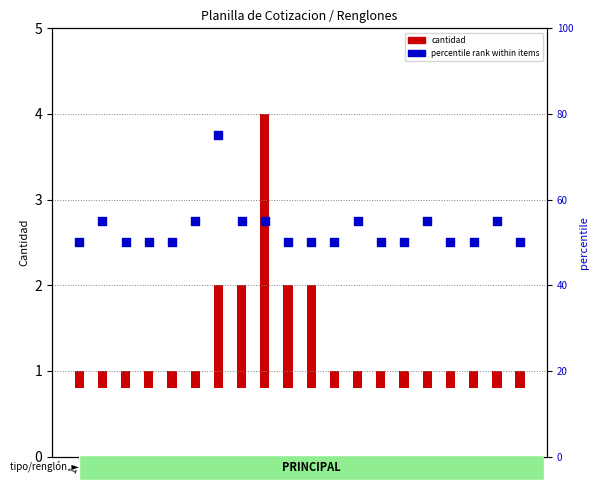

Which series has the largest total across all categories?

percentile rank within items